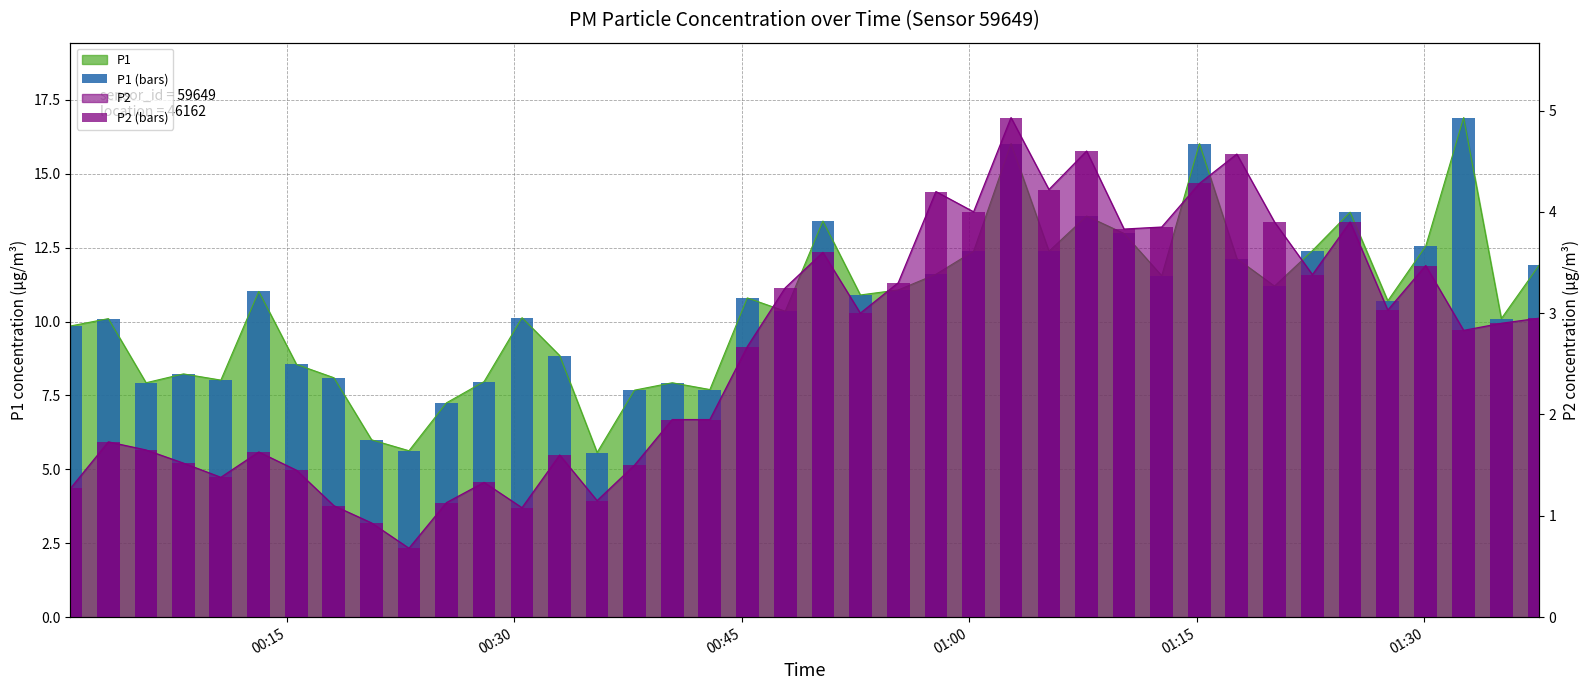

How many groups of bars are there?

40